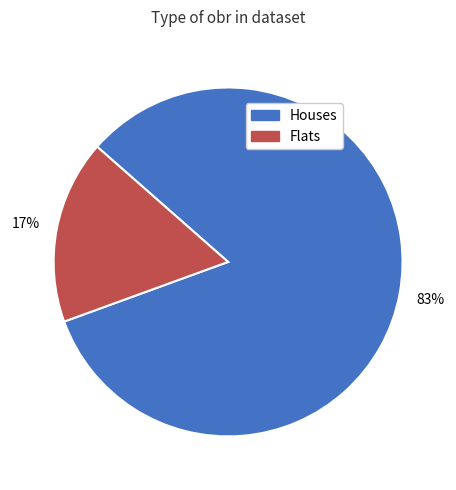

To the nearest percent, what is the difference between the largest and smallest slice percentages?

66%